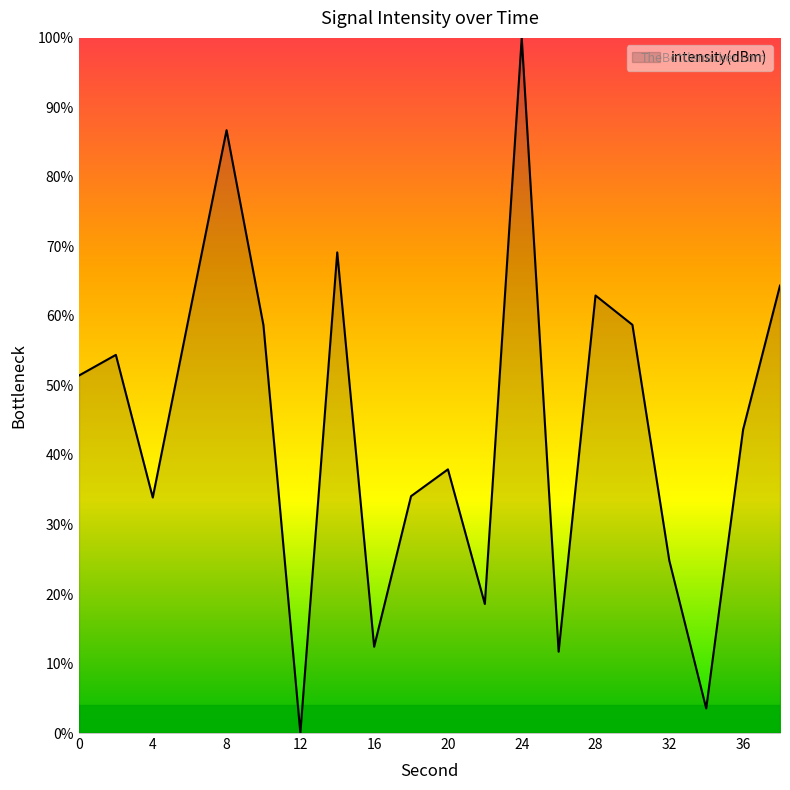

What is the difference between the maximum and minimum values?

100.0